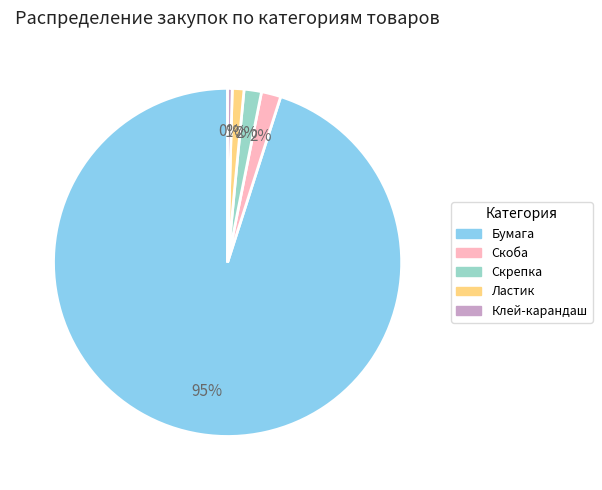

Between Бумага and Клей-карандаш, which is larger?

Бумага